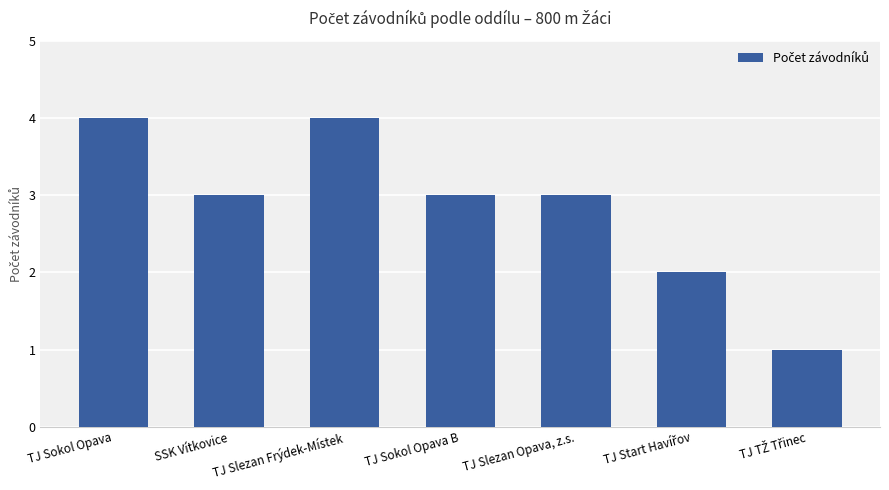

What is the label of the 7th bar from the right?

TJ Sokol Opava